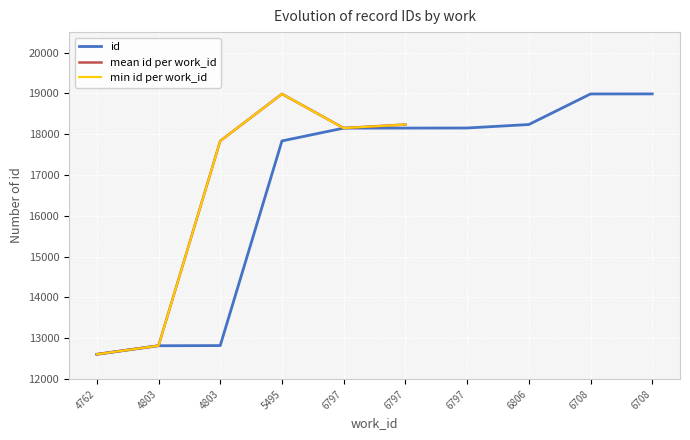

The chart shows a value of 4501 at 6797. True or false?

False